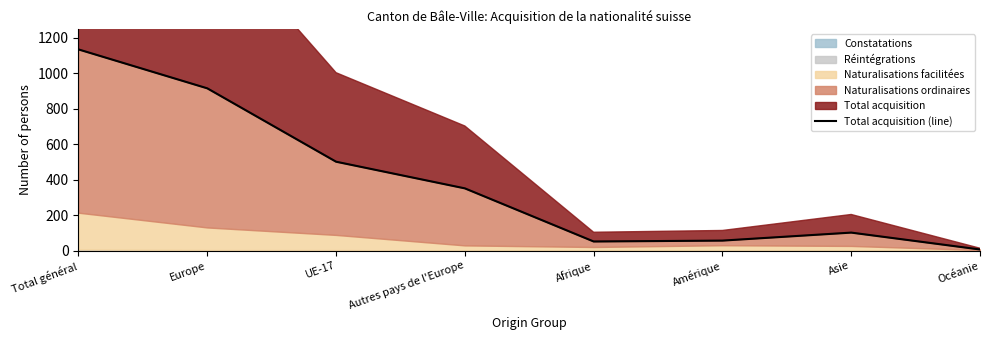

Count the number of categories in the chart.

8